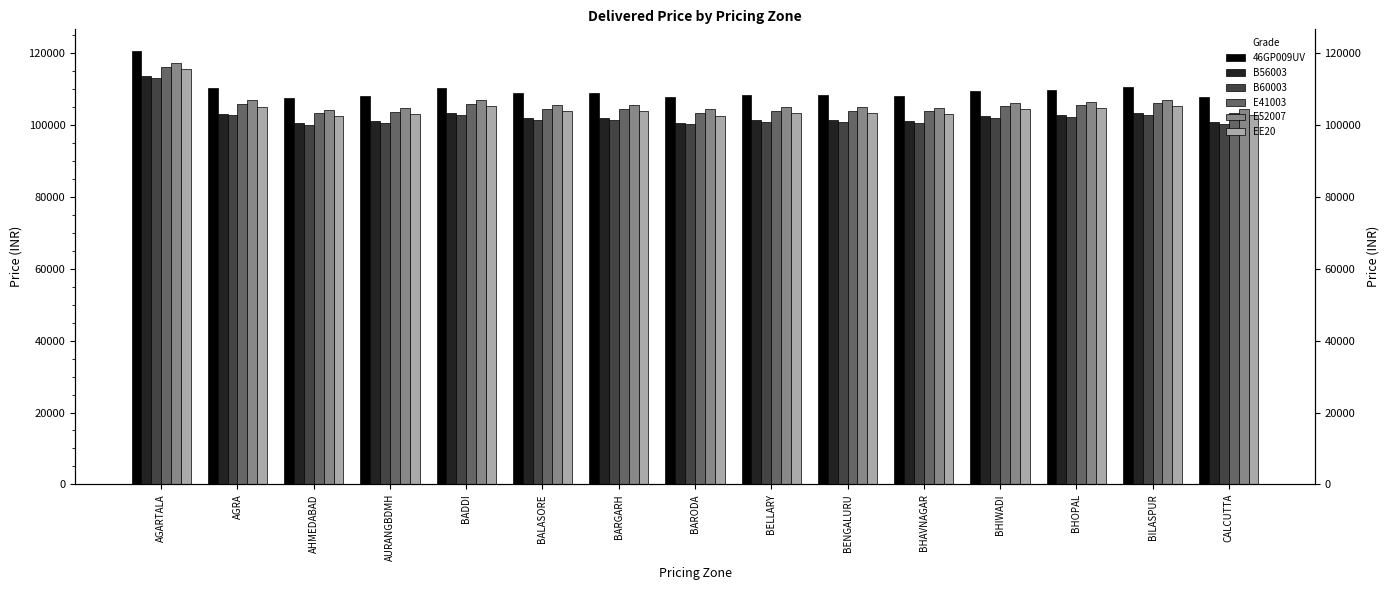

The value of E52007 at BILASPUR is 107129. True or false?

True